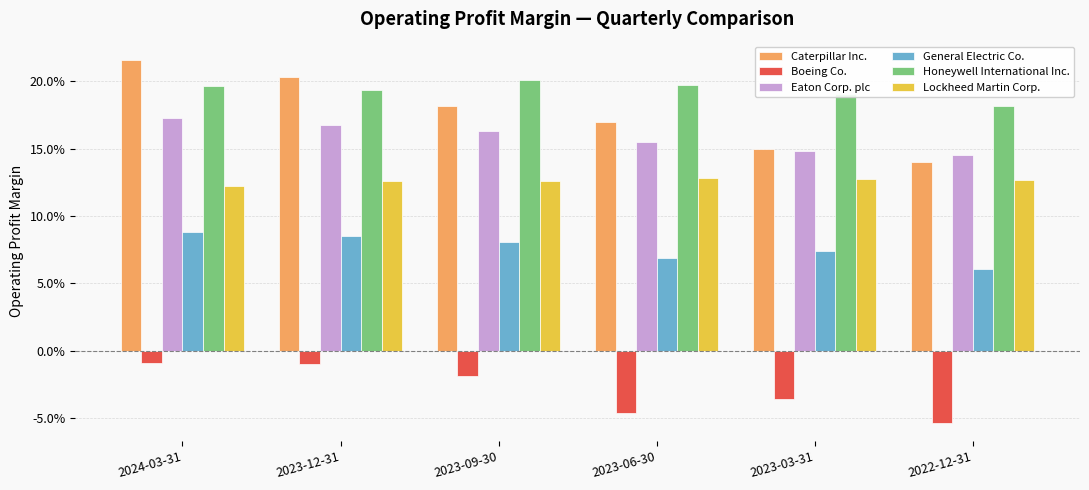

What are all the series names shown in the legend?

Caterpillar Inc., Boeing Co., Eaton Corp. plc, General Electric Co., Honeywell International Inc., Lockheed Martin Corp.